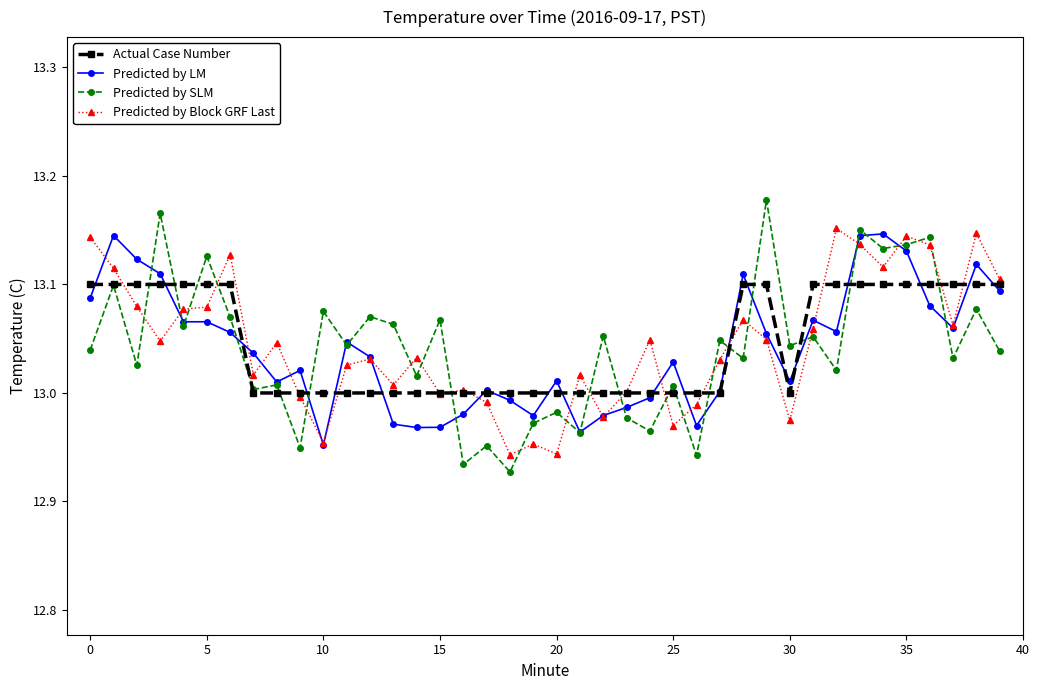

True or false: Predicted by SLM has more than 0 interior local peaks.

True